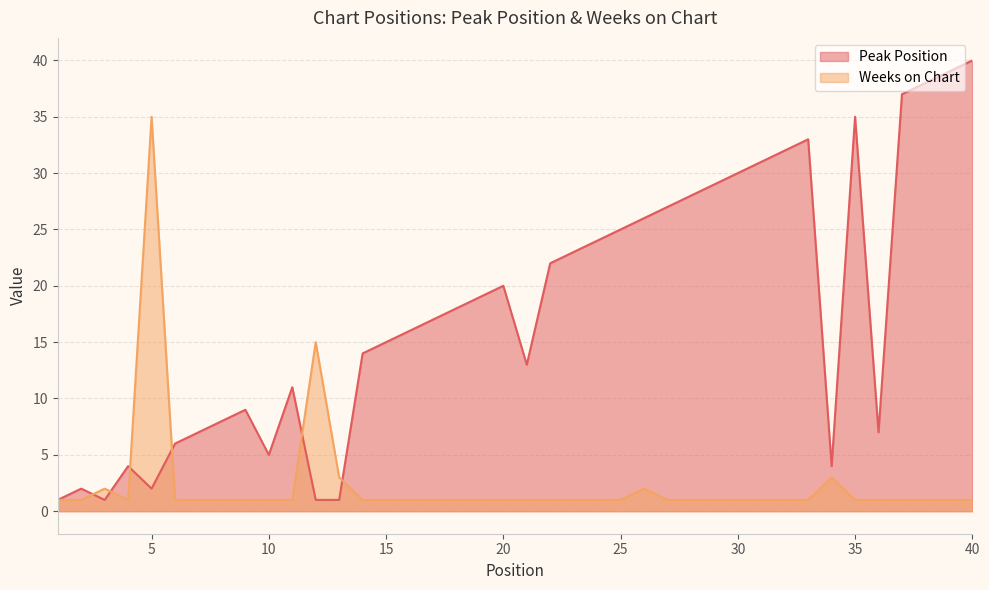

Reading left to right, extract all data points from this chart.

Peak Position: 1=1	2=2	3=1	4=4	5=2	6=6	7=7	8=8	9=9	10=5	11=11	12=1	13=1	14=14	15=15	16=16	17=17	18=18	19=19	20=20	21=13	22=22	23=23	24=24	25=25	26=26	27=27	28=28	29=29	30=30	31=31	32=32	33=33	34=4	35=35	36=7	37=37	38=38	39=39	40=40
Weeks on Chart: 1=1	2=1	3=2	4=1	5=35	6=1	7=1	8=1	9=1	10=1	11=1	12=15	13=3	14=1	15=1	16=1	17=1	18=1	19=1	20=1	21=1	22=1	23=1	24=1	25=1	26=2	27=1	28=1	29=1	30=1	31=1	32=1	33=1	34=3	35=1	36=1	37=1	38=1	39=1	40=1